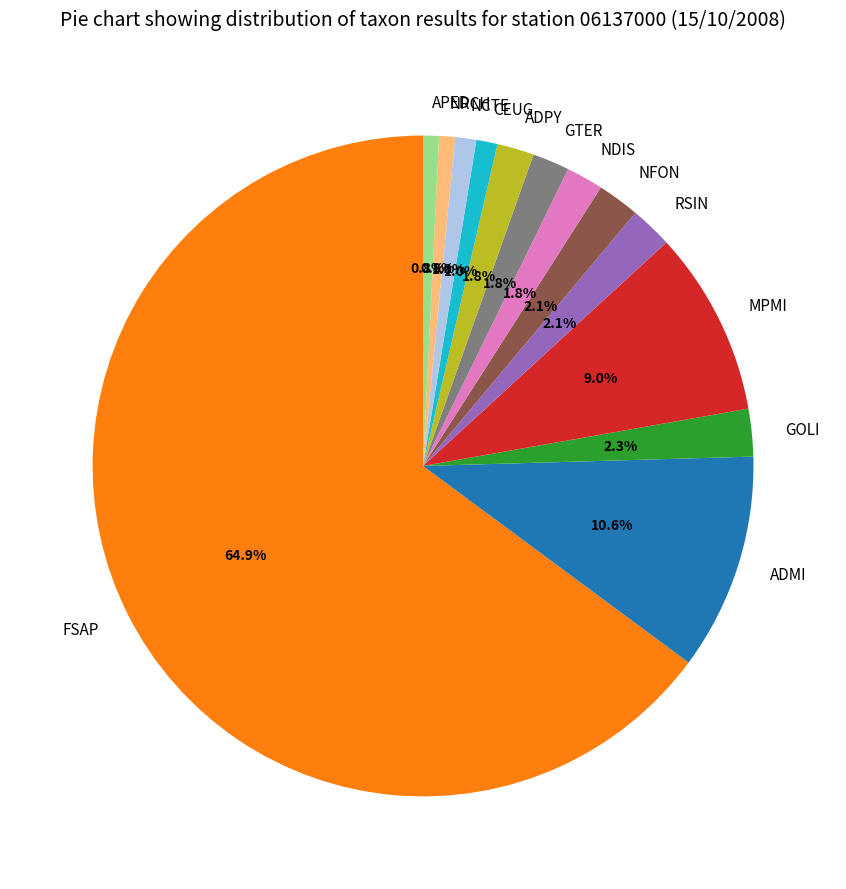

Which category has the biggest portion of the pie?

FSAP